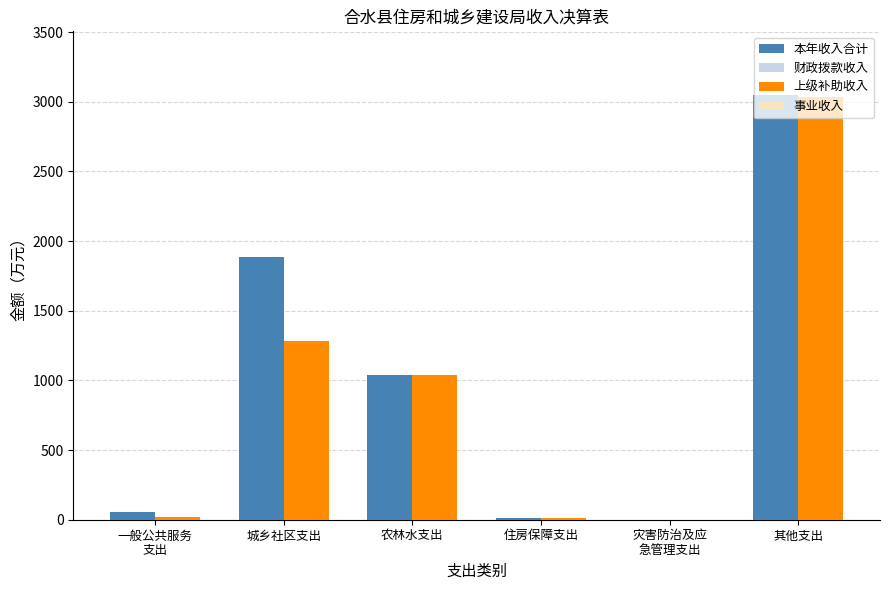

At which category is the sum across all series the highest?

其他支出